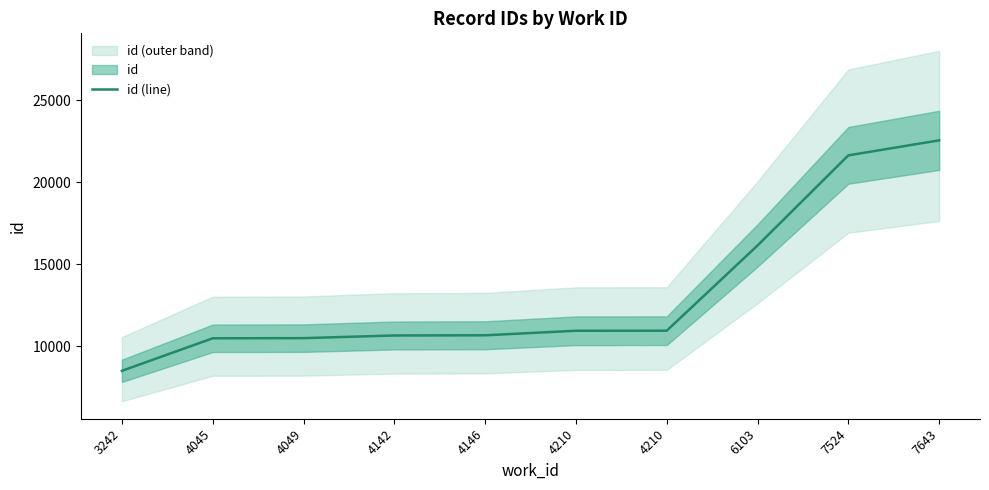

Which label corresponds to the smallest value in the chart?

3242